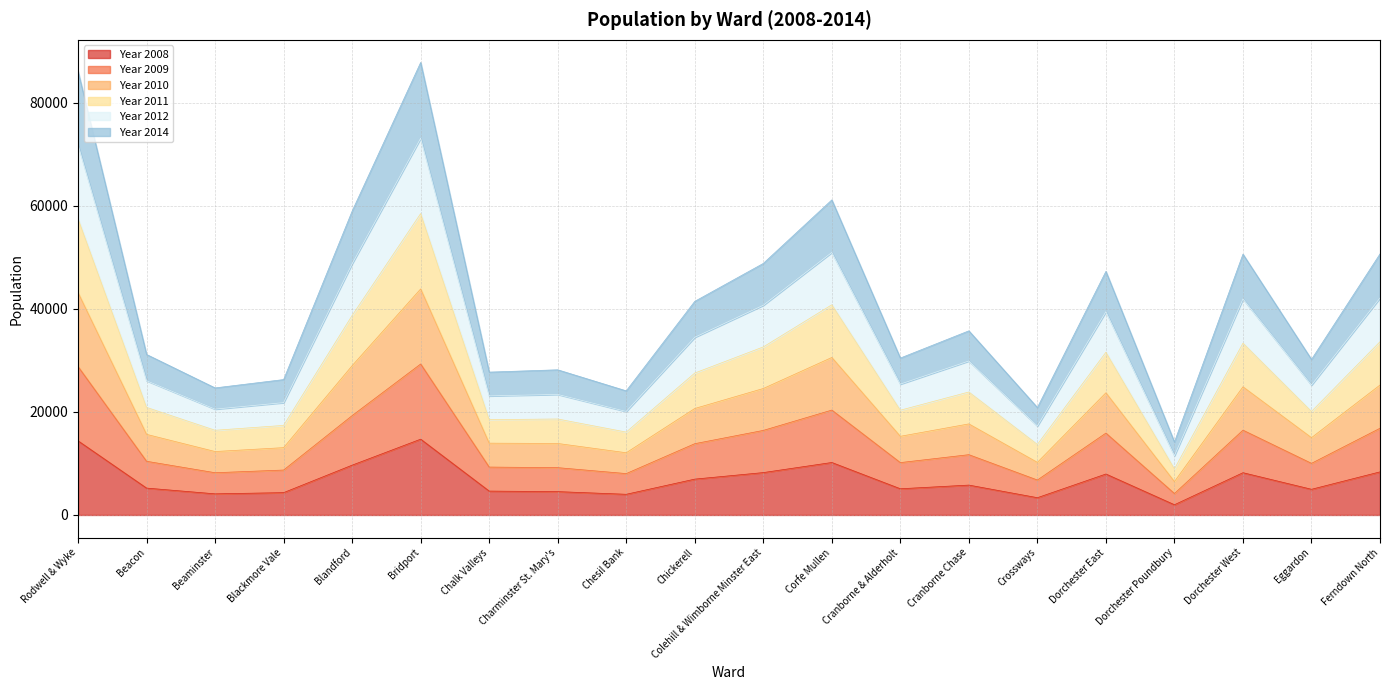

True or false: Year 2008 has a value of 8053 at Bridport.

False